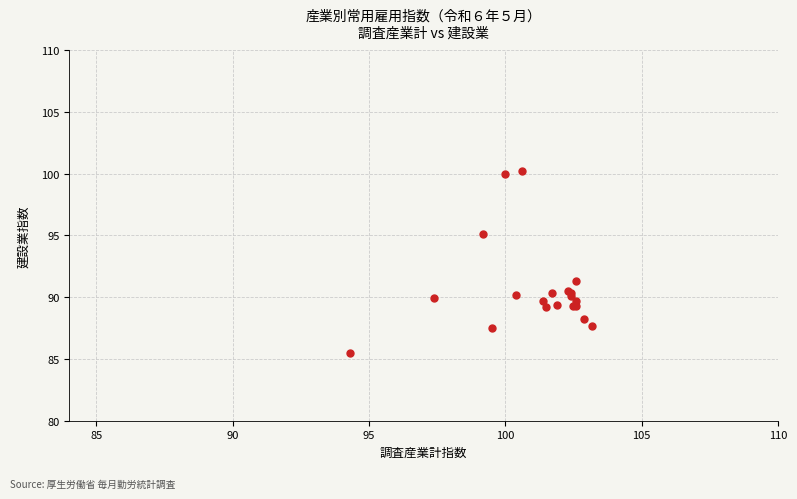

What Y value in the scatter plot is closest to 92?

91.3